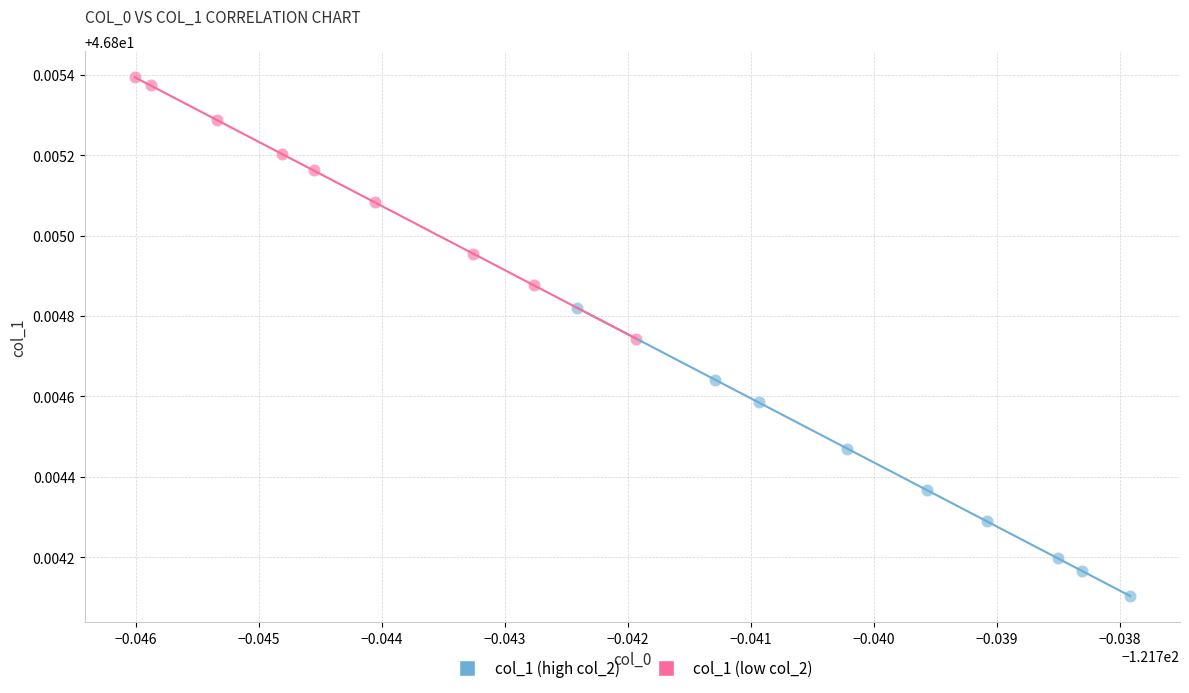

Which series reaches the minimum Y coordinate?

col_1 (high col_2)